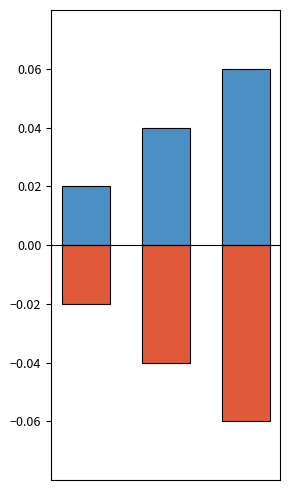

Count the Ідентифікатор (positive) values in the range 0 to 1.

3